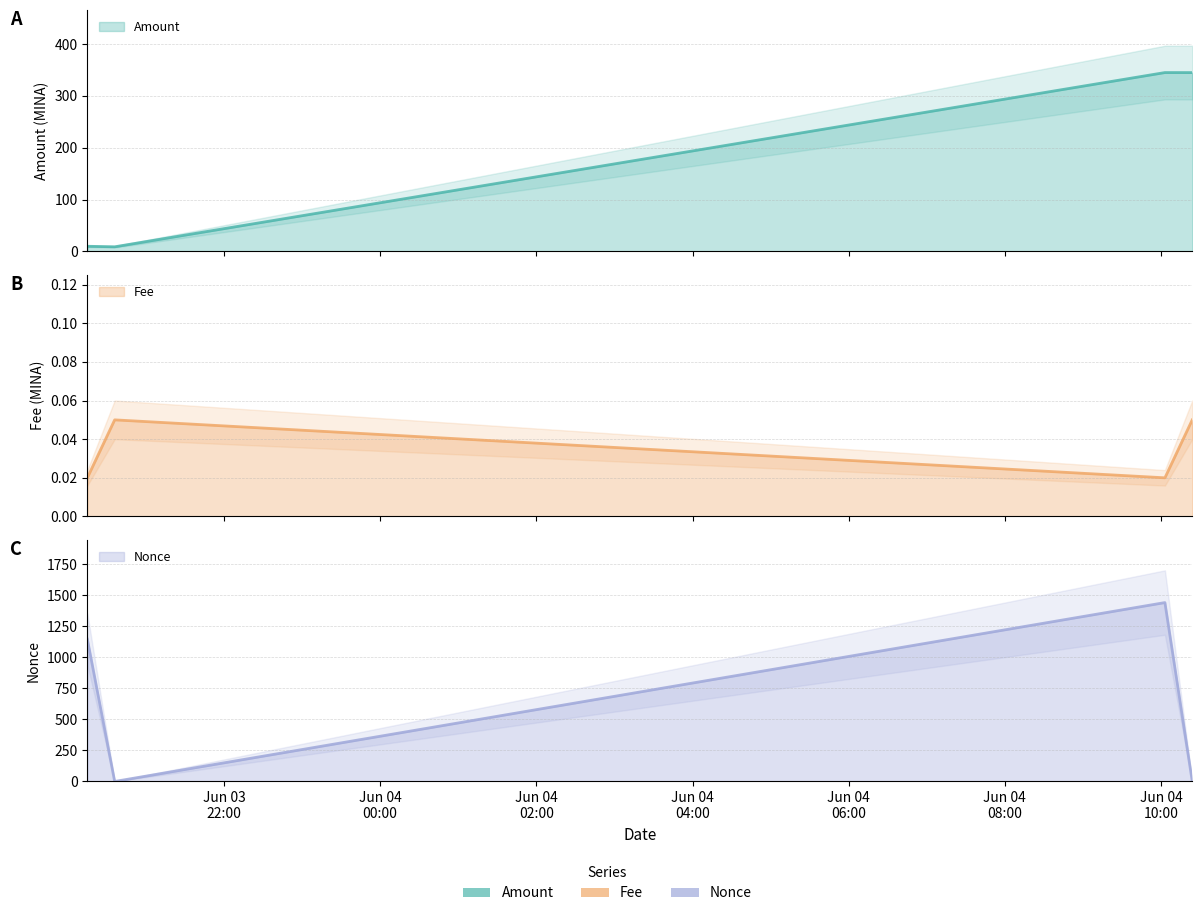

How many interior local valleys does the Fee series have?

1